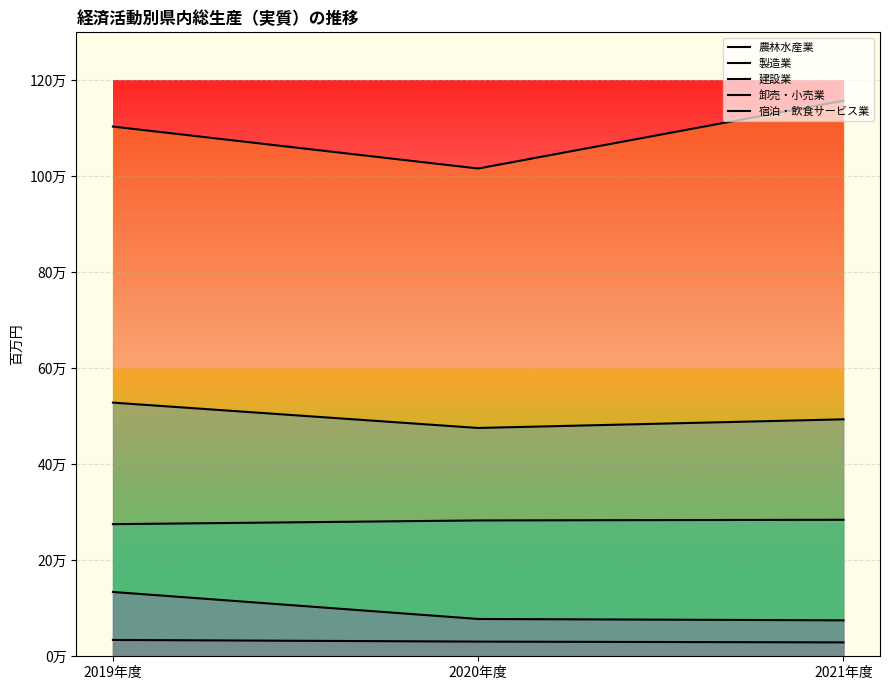

What is the average value of the 農林水産業 series?

31182